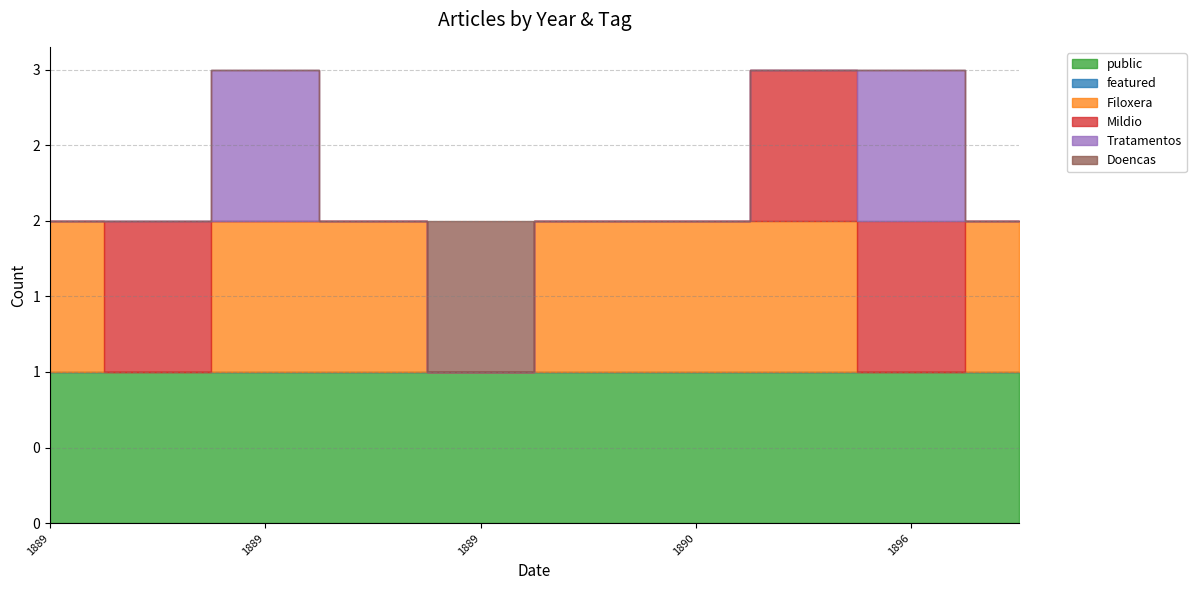

What is the difference between the Tratamentos values at 1896 and 1890?

1